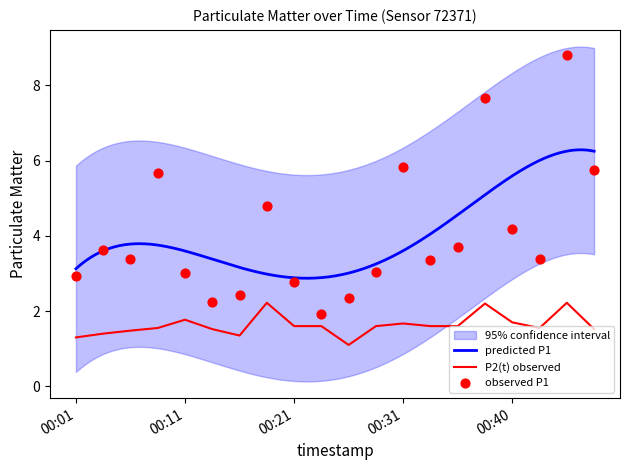

Which series has the largest Y range (max minus min)?

P1